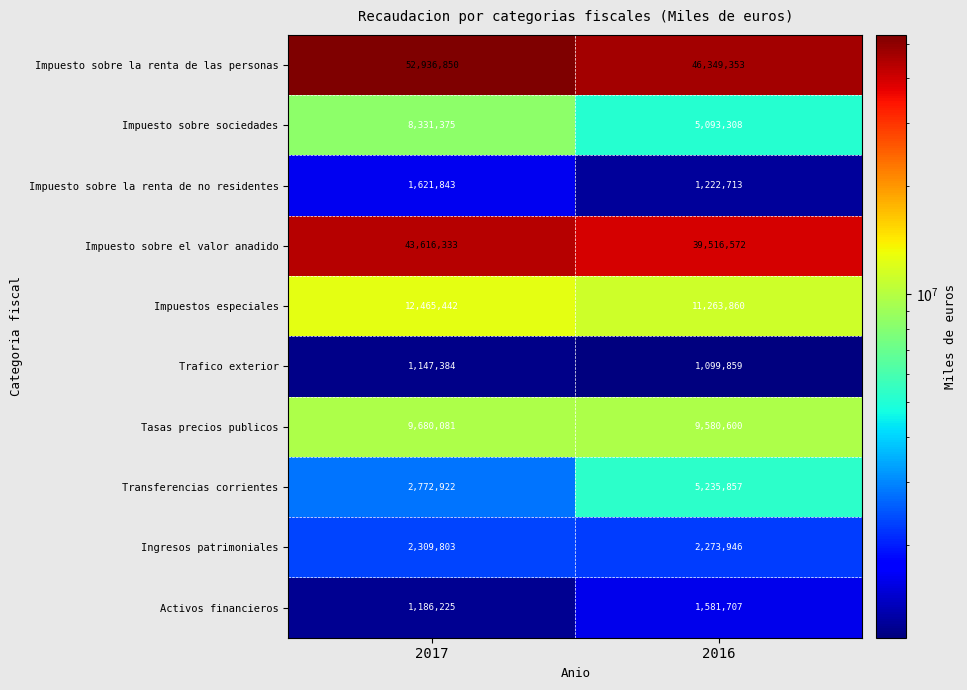

What is the difference between the Activos financieros values at 2016 and 2017?

395482